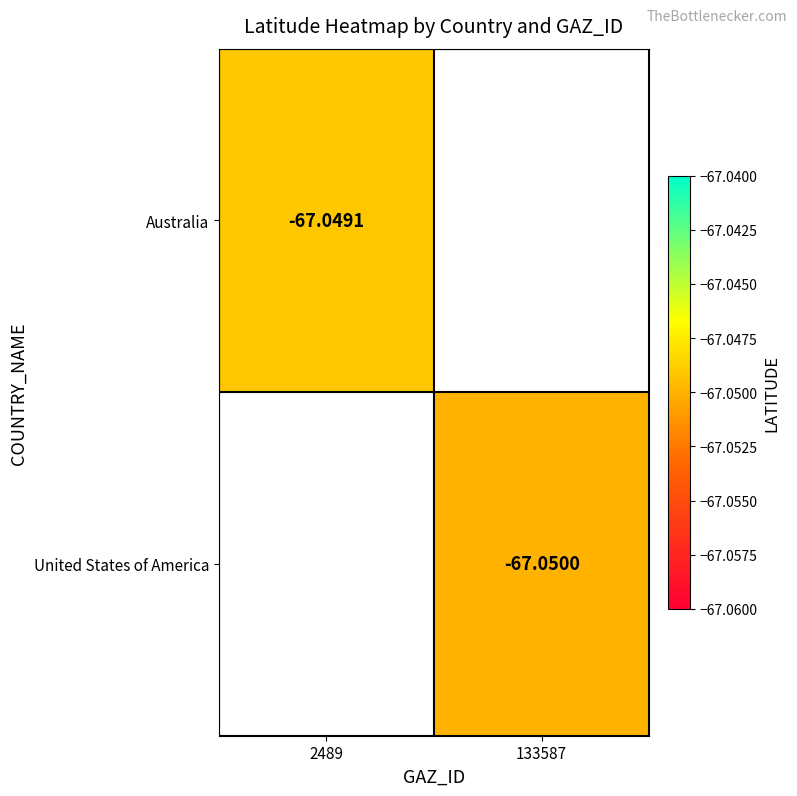

How many distinct data groups are displayed?

2